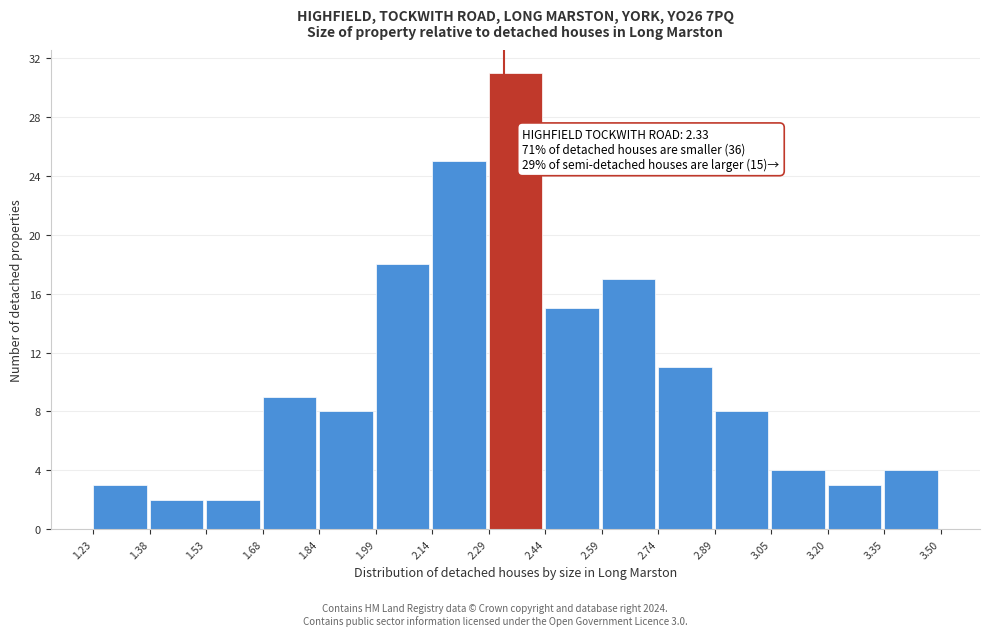

Over which range of the x-axis is the bar tallest?

2.29 to 2.44